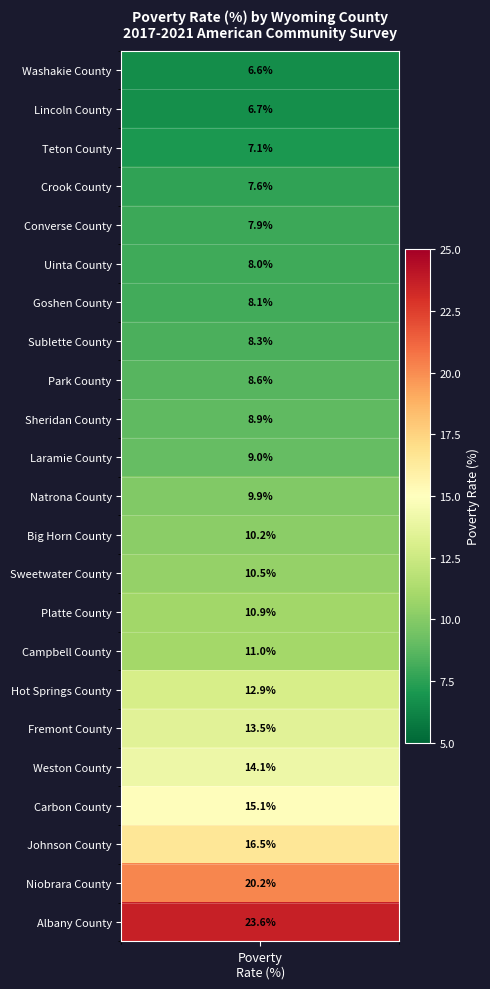

Reading left to right, transcribe all the data shown in this chart.

20.2	6.6	7.6	12.9	8.3	14.1	10.9	8.1	7.9	10.2	6.7	16.5	8.0	7.1	15.1	8.6	8.9	10.5	11.0	13.5	9.9	23.6	9.0